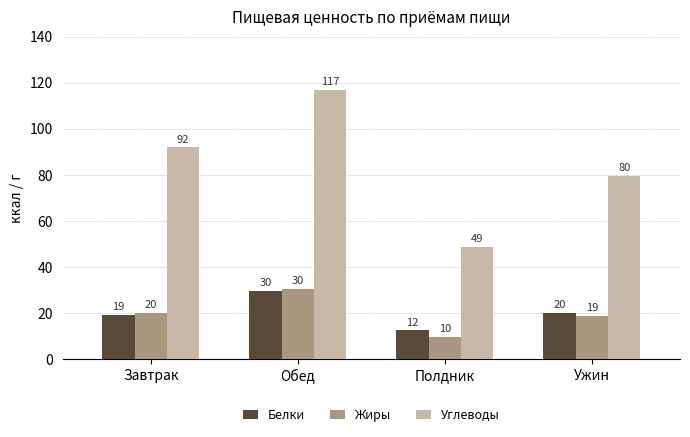

How many bars are there in total?

12